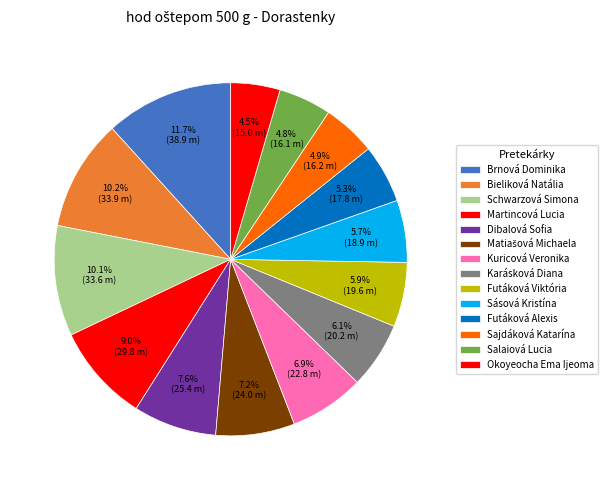

What percentage is the Matiašová Michaela slice, to the nearest percent?

7%